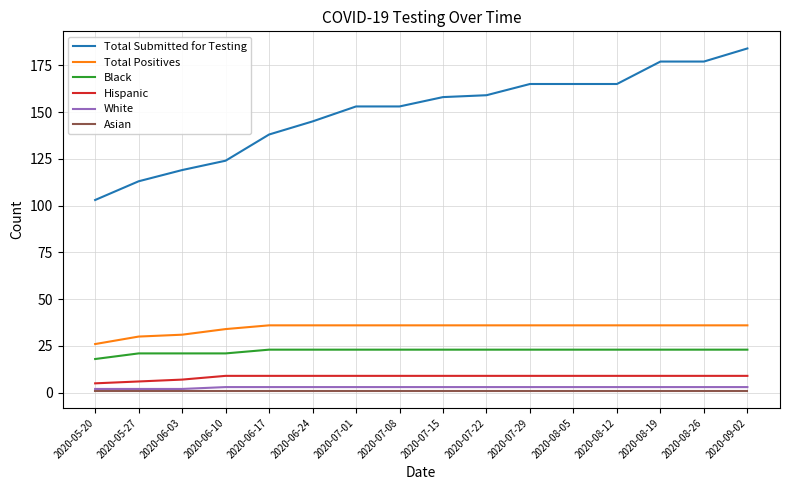

What is the maximum value shown in the chart?

184